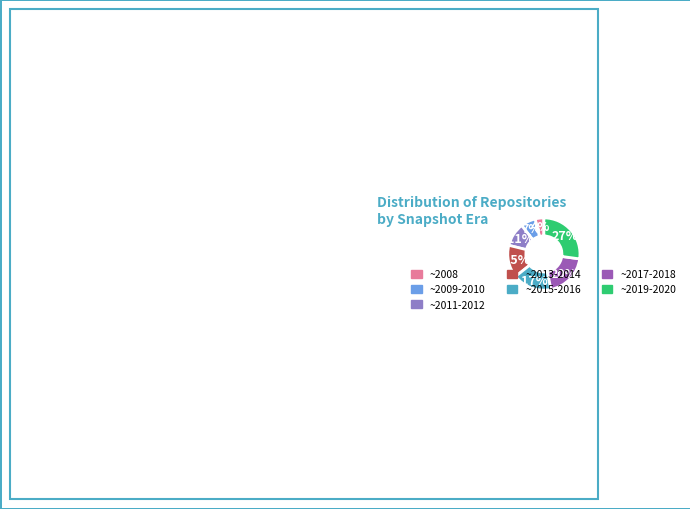

Does any single category account for the majority?

No